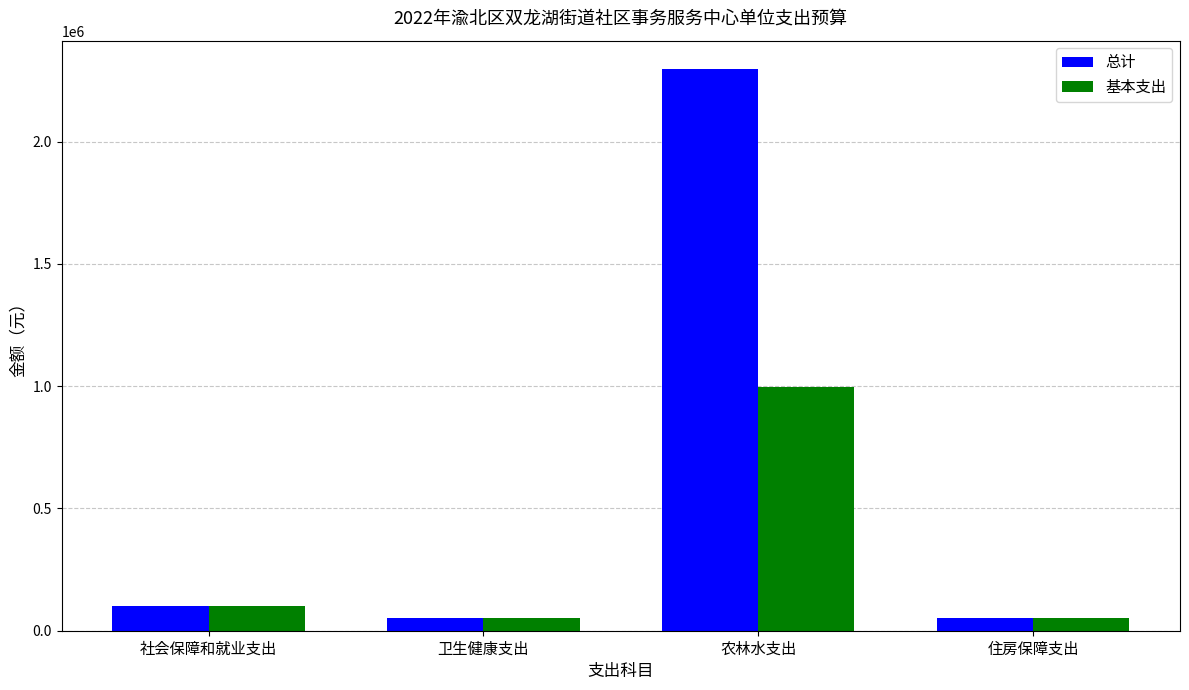

At how many categories does at least one series exceed 274109?

1